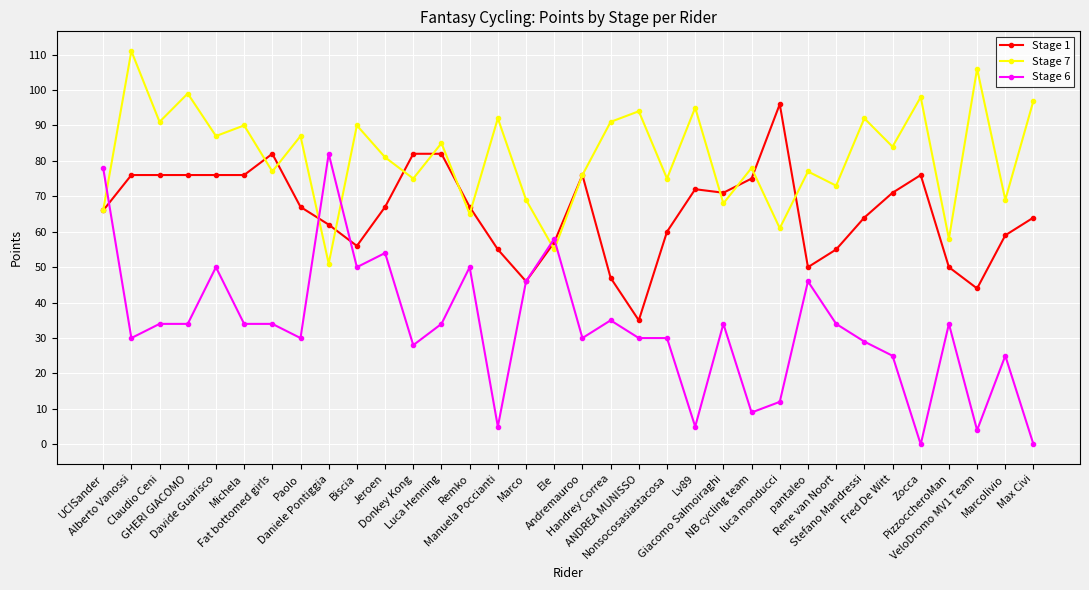

Is the value of Stage 6 at Claudio Ceni greater than the value of Stage 7 at Alberto Vanossi?

No